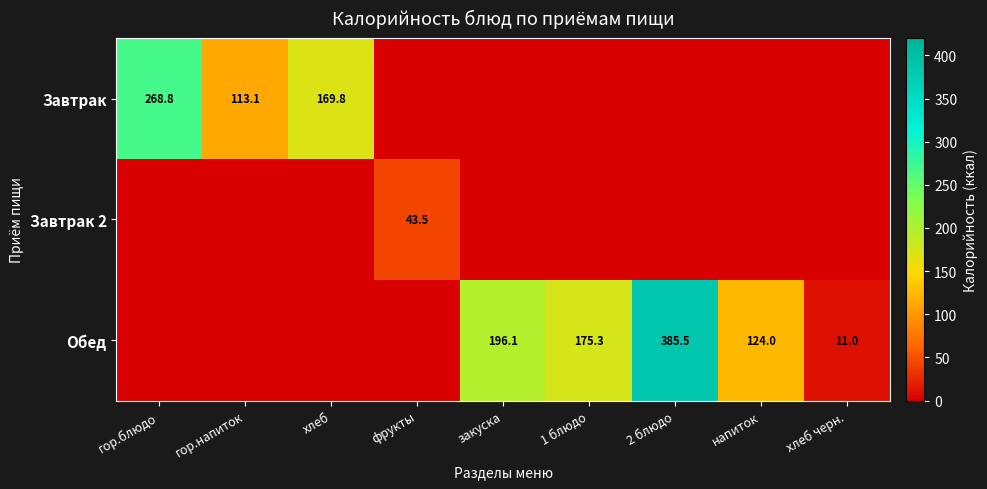

True or false: Завтрак has a value of 278.7 at хлеб.

False